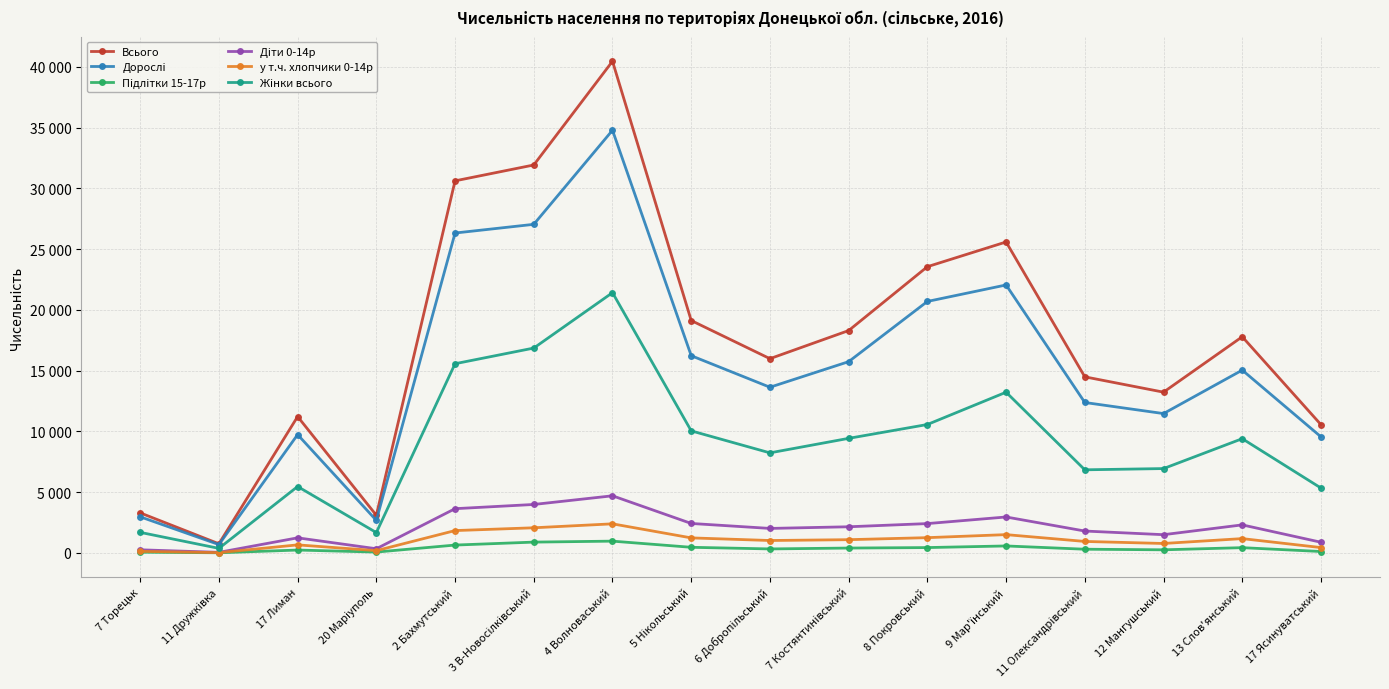

Does the chart have visible grid lines?

Yes